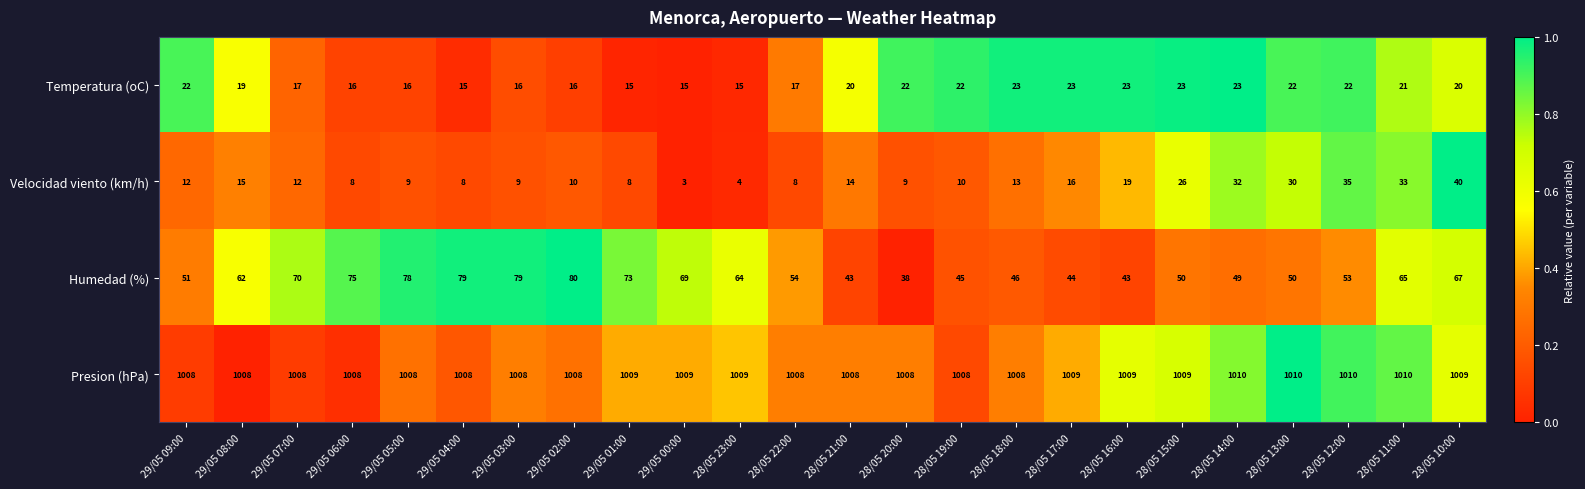

The Velocidad viento (km/h) series shows 8 at 29/05 06:00. True or false?

True